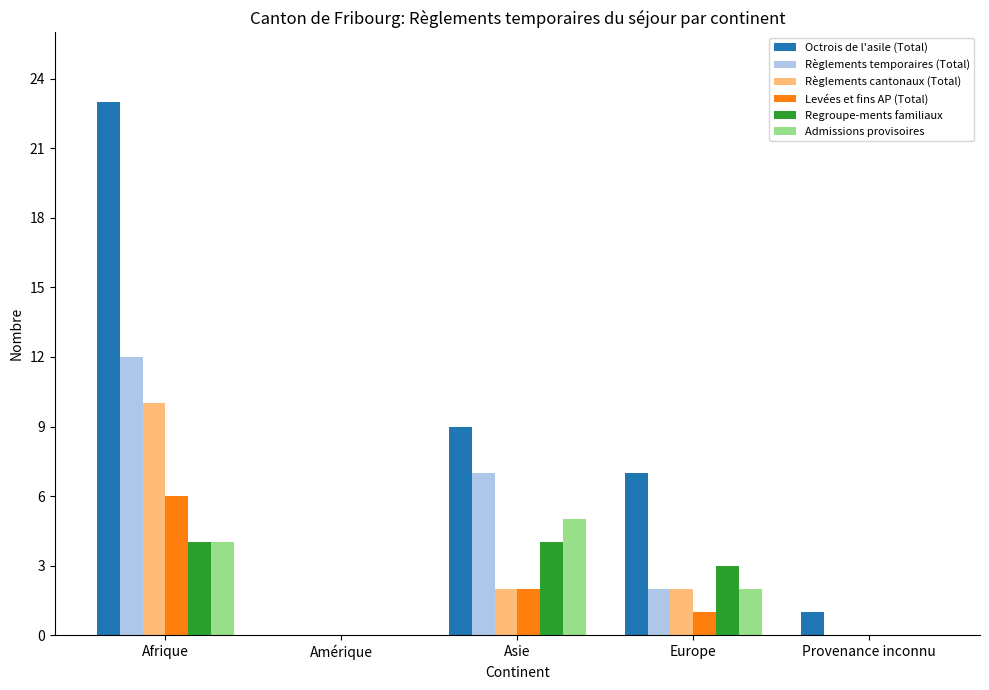

Which category has the highest value across all series?

Afrique